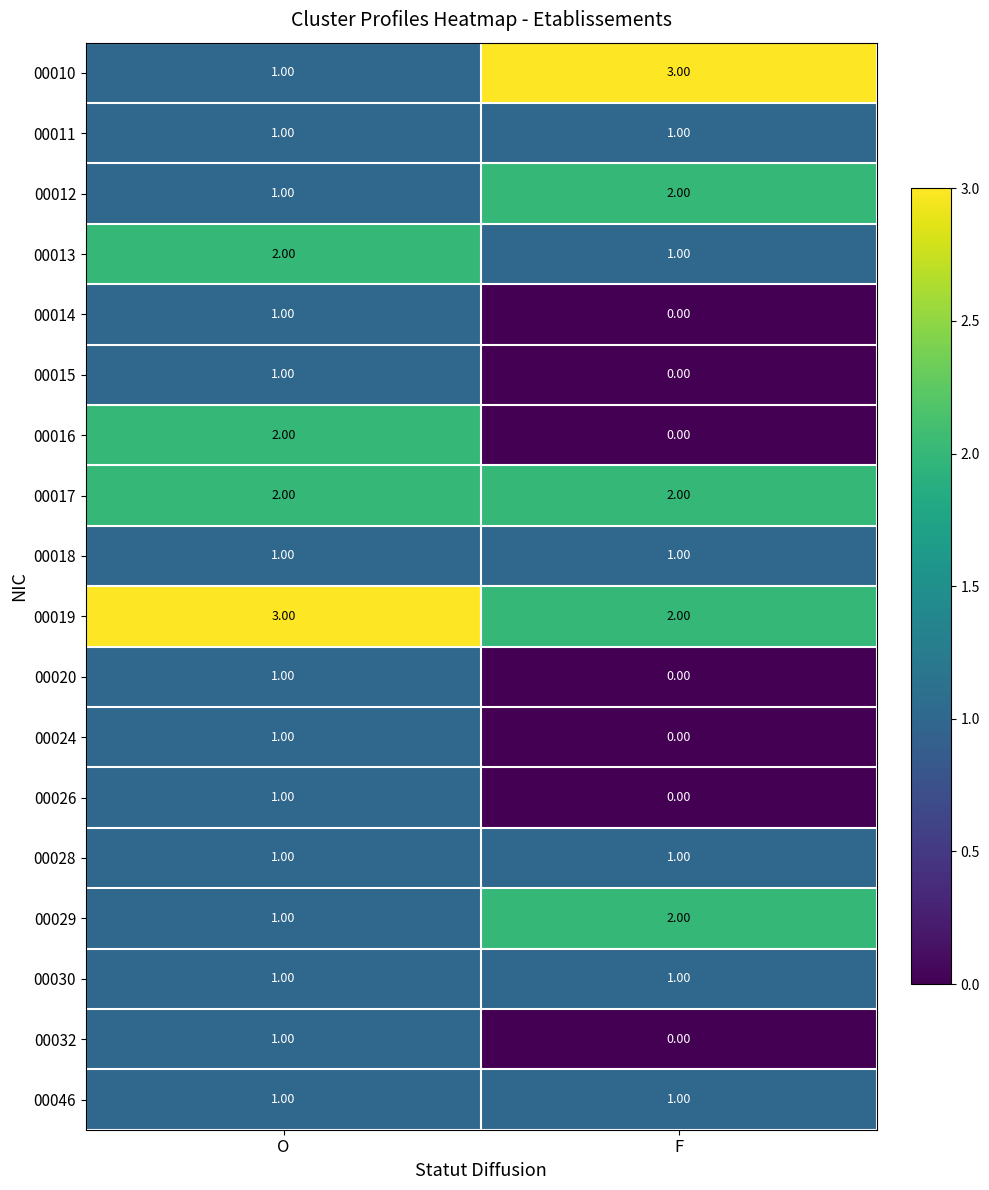

At which label does 00029 reach its minimum?

O